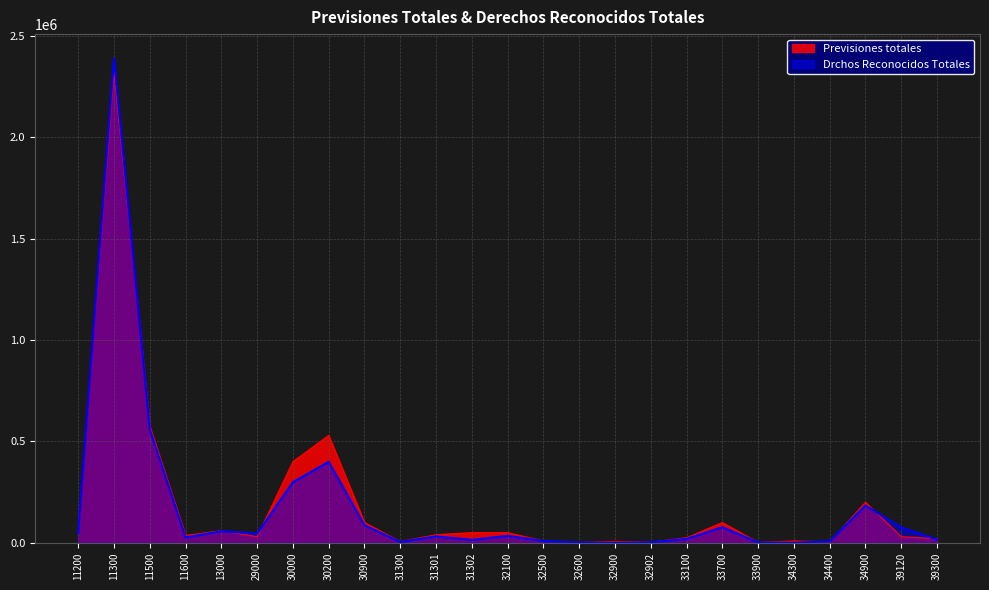

True or false: Drchos Reconocidos Totales has a value of 9389.3 at 32100.

False